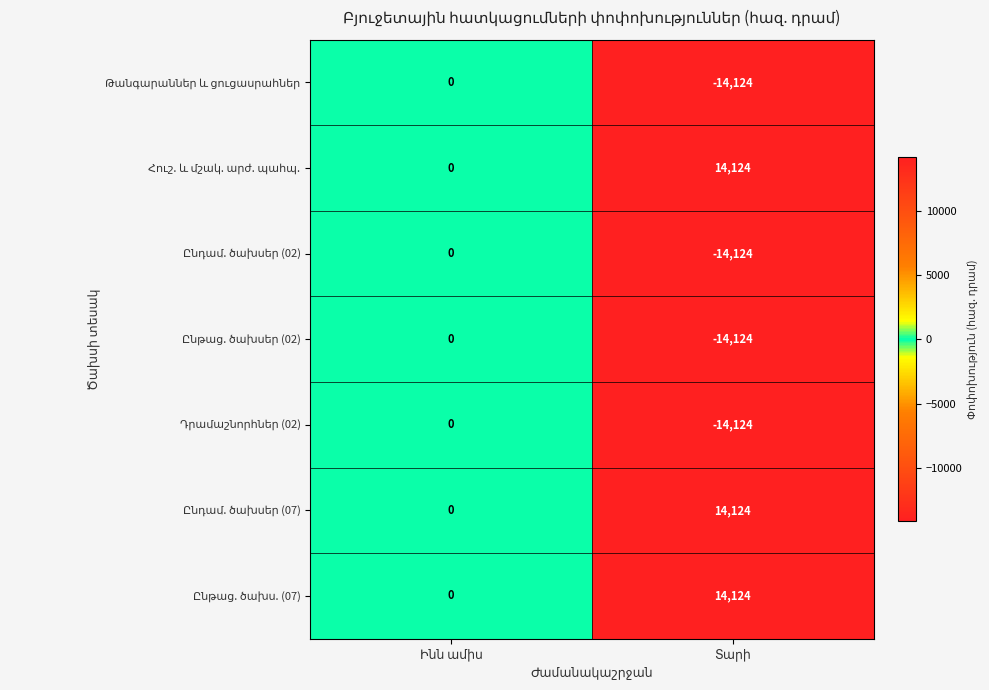

What is the smallest value displayed?

-14124